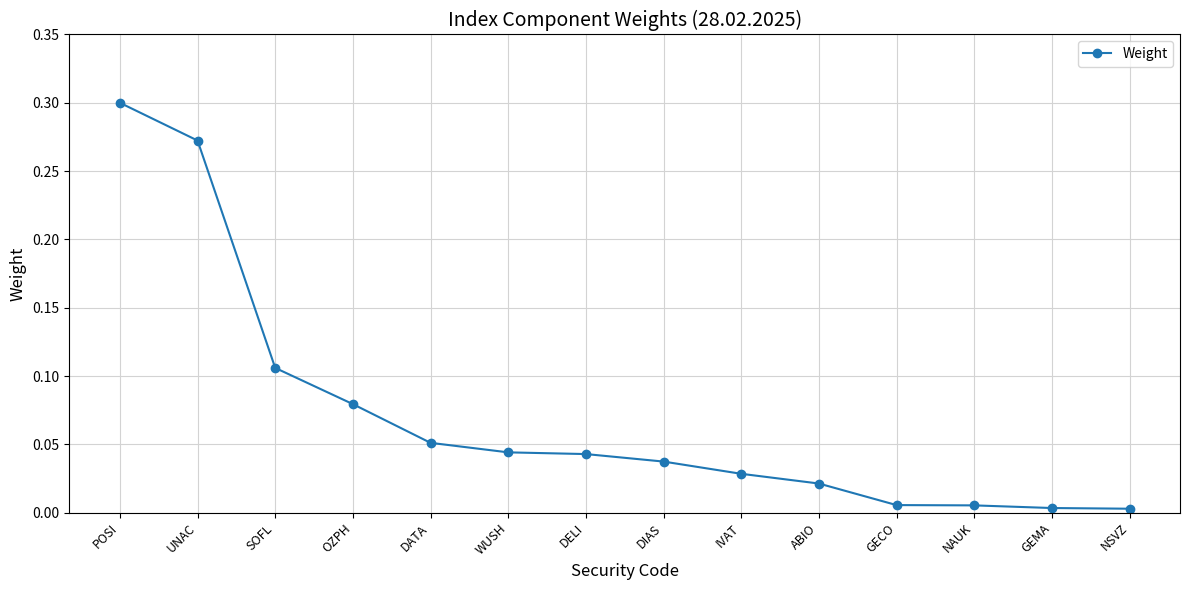

The chart shows a value of 0.0 at NAUK. True or false?

True